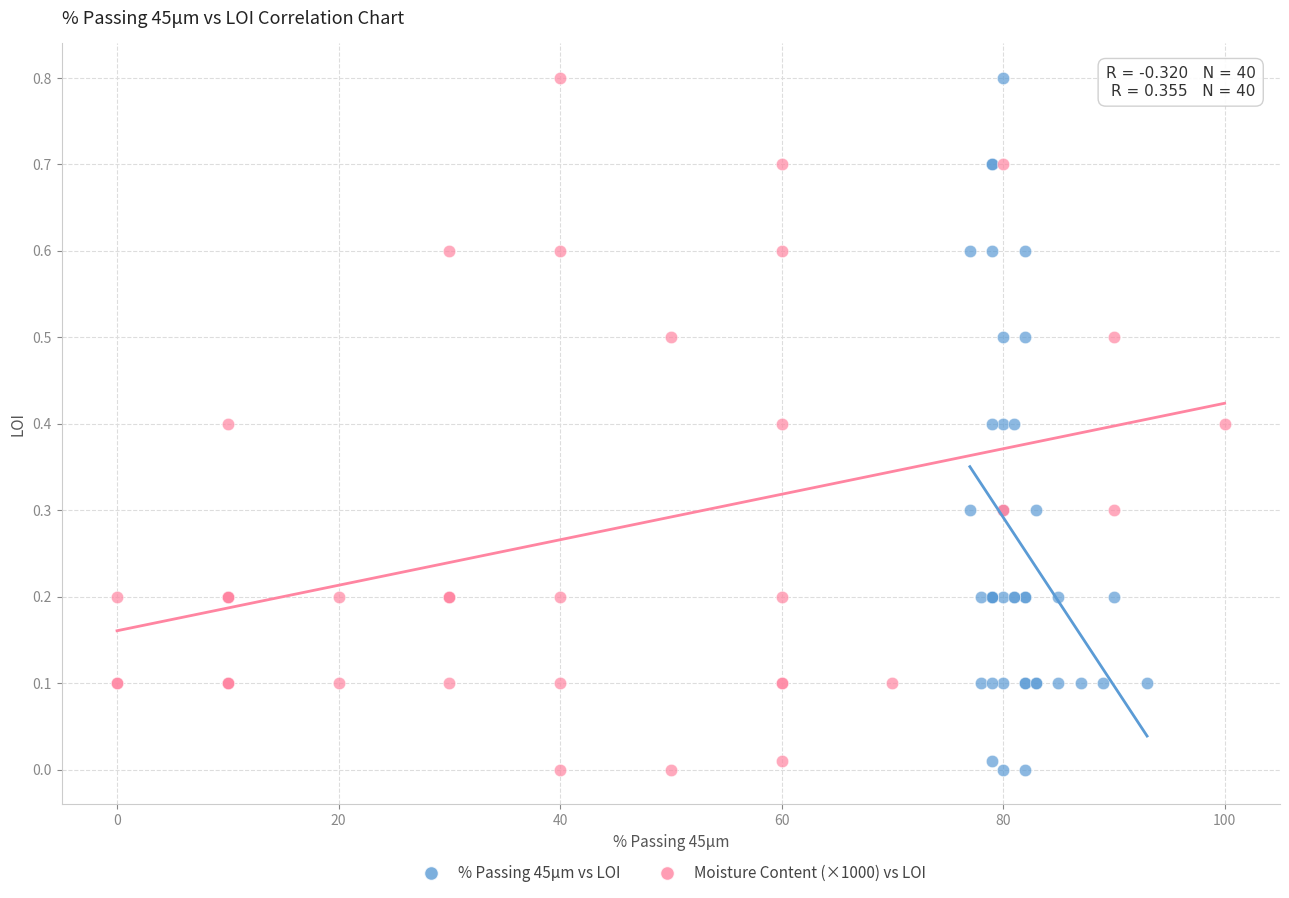

What are all the series names shown in the legend?

% Passing 45μm vs LOI, Moisture Content (×1000) vs LOI